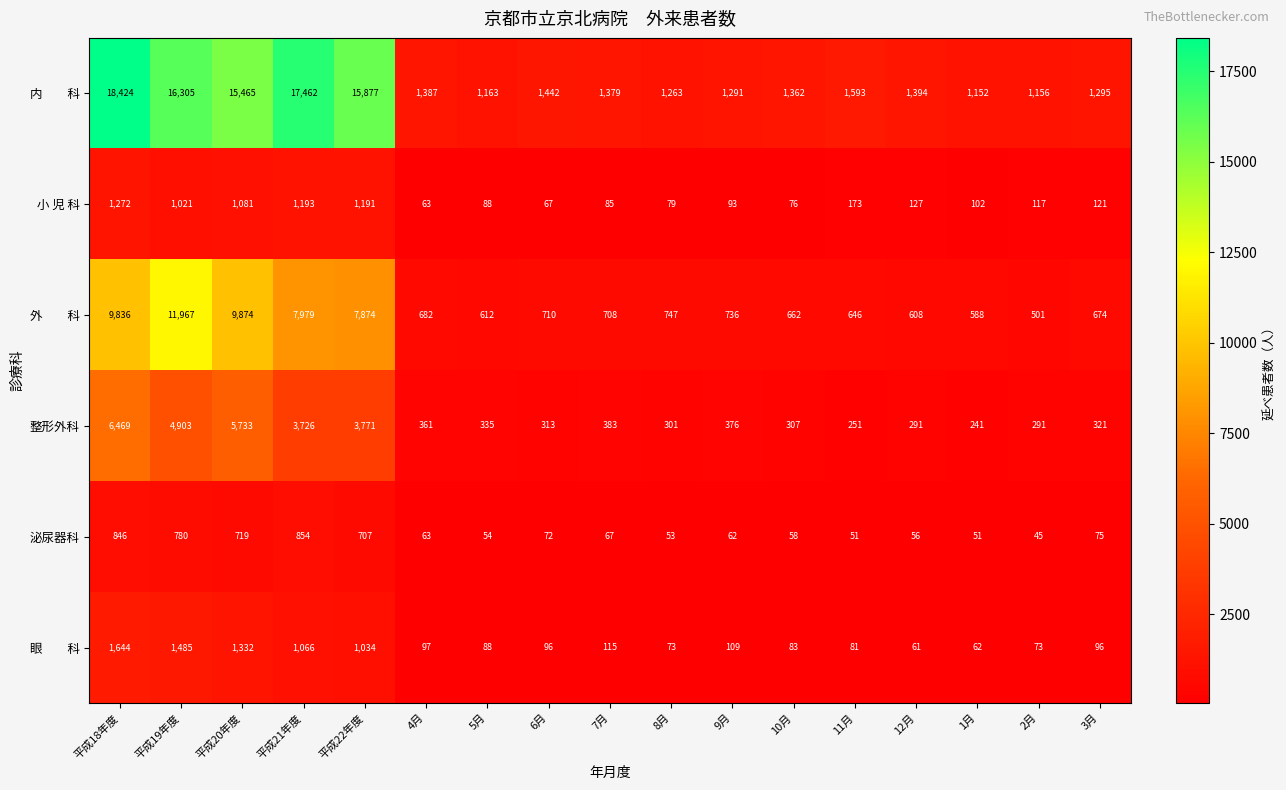

Where does the 小 児 科 series first go above 117?

平成18年度